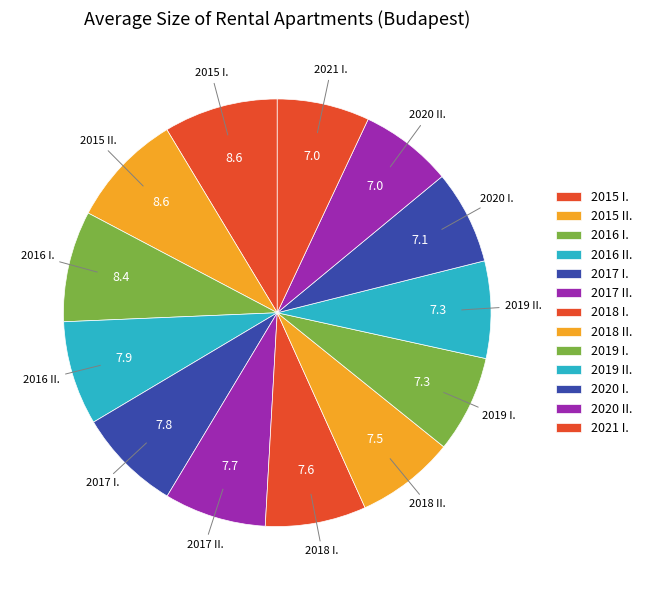

Approximately how many times larger is the value at 2020 II. compared to 2017 II.?

0.9